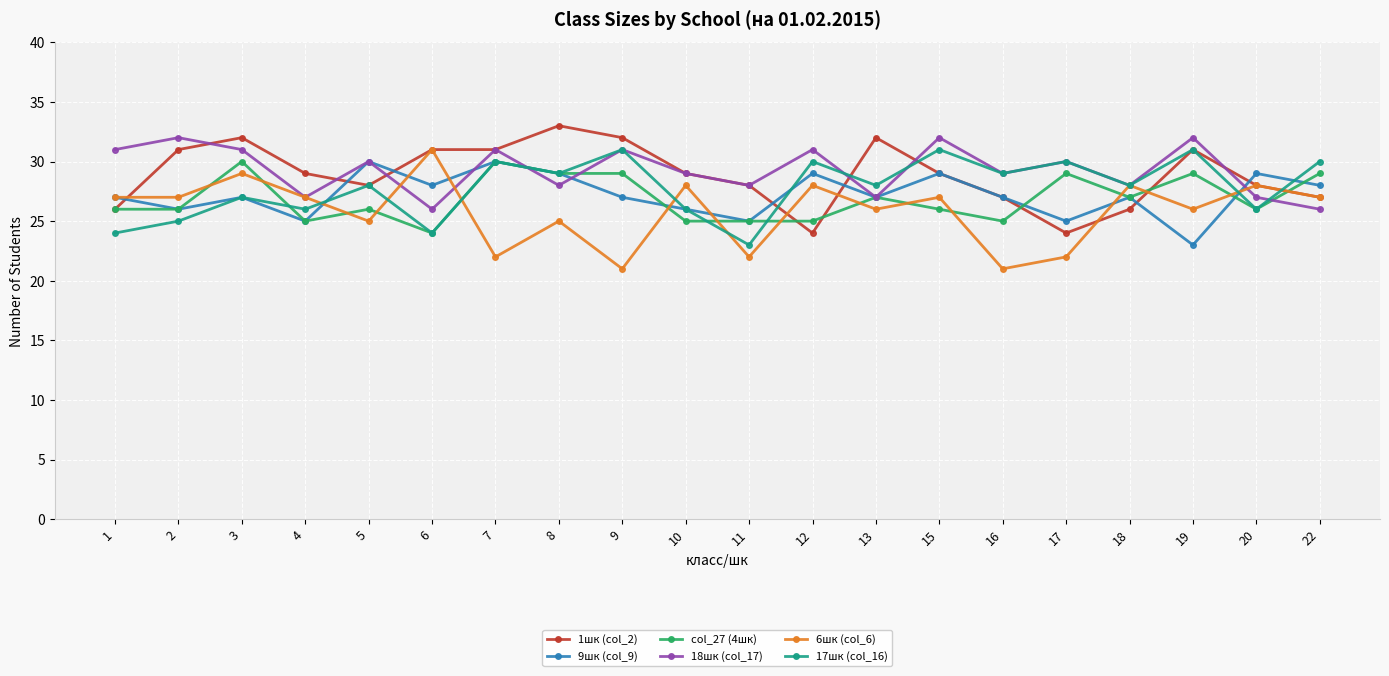

What is the total value across all series at 22?

167